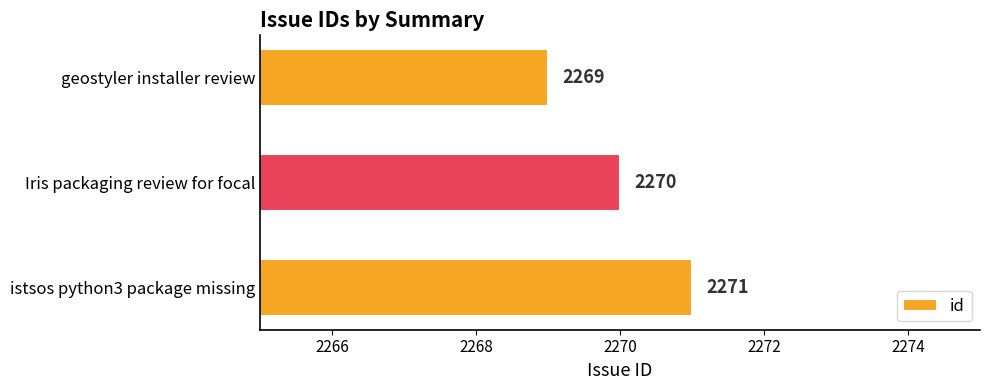

What is the minimum value shown in the chart?

2269